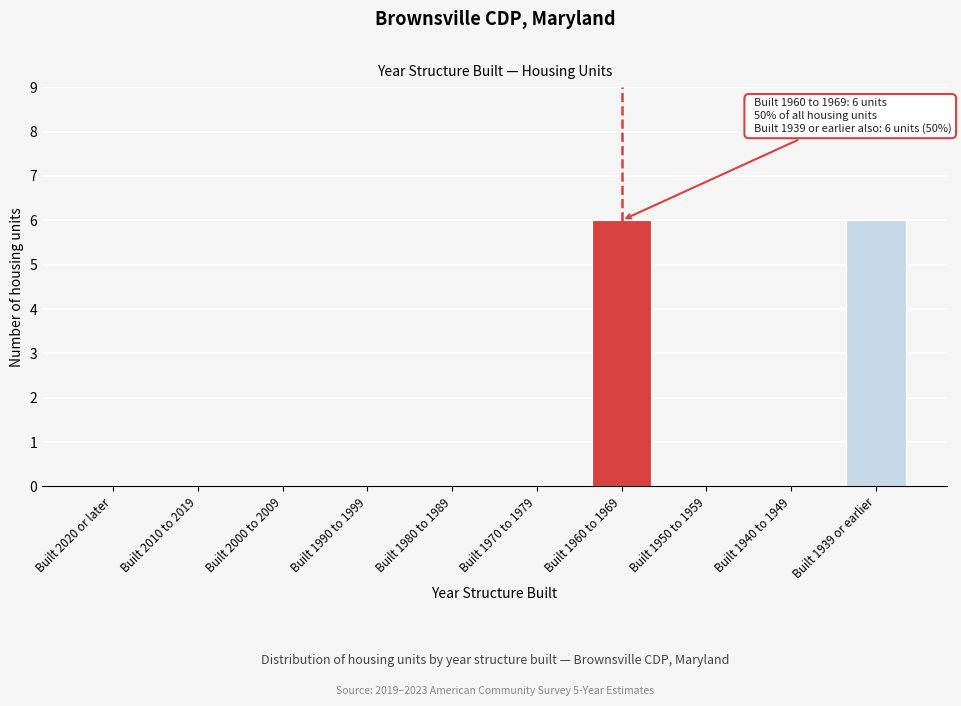

Reading left to right, transcribe all the data shown in this chart.

Built 2020 or later=0	Built 2010 to 2019=0	Built 2000 to 2009=0	Built 1990 to 1999=0	Built 1980 to 1989=0	Built 1970 to 1979=0	Built 1960 to 1969=6	Built 1950 to 1959=0	Built 1940 to 1949=0	Built 1939 or earlier=6